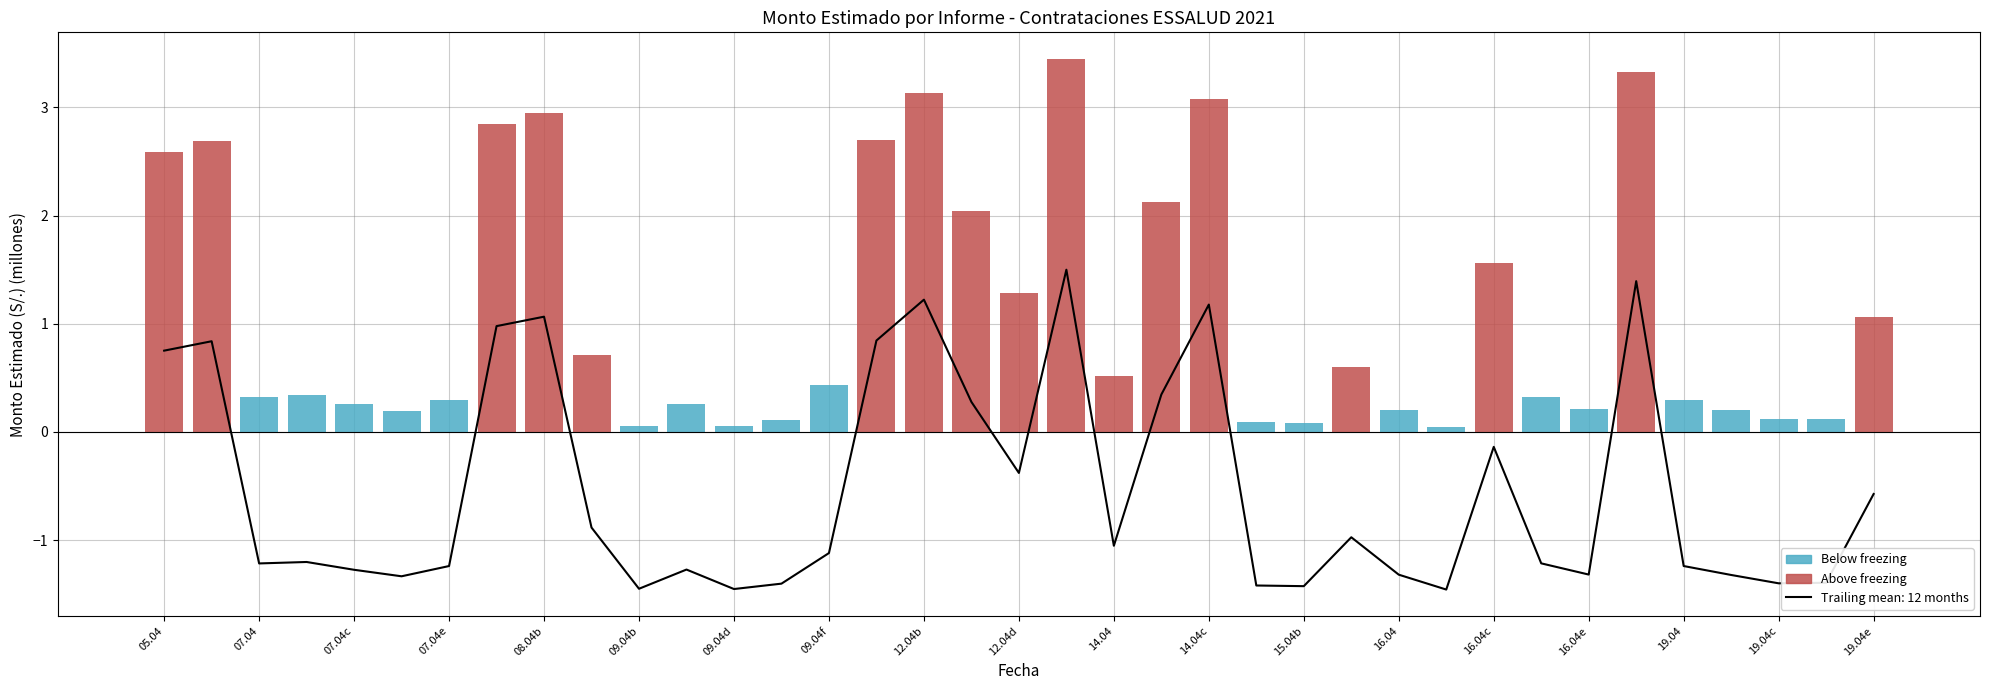

At how many categories does at least one series exceed 1?

14